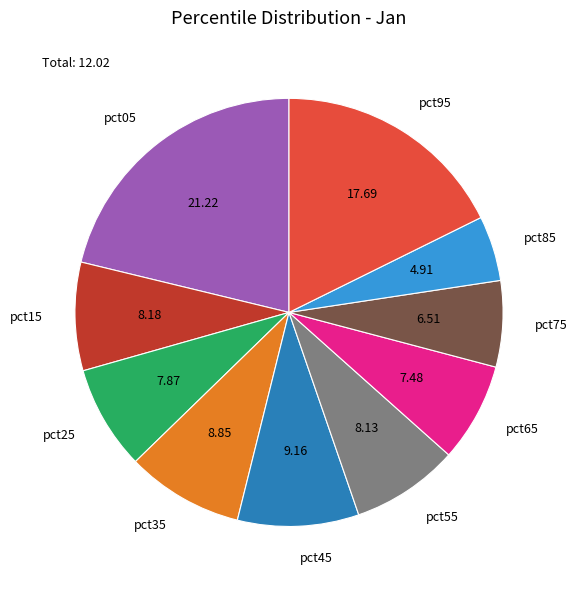

Combined, do pct05 and pct45 account for over 50%?

No